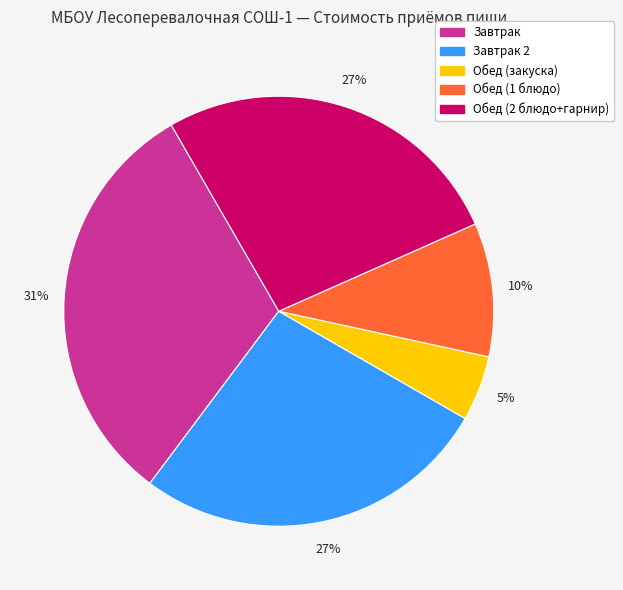

Is there any slice that represents more than half of the pie?

No